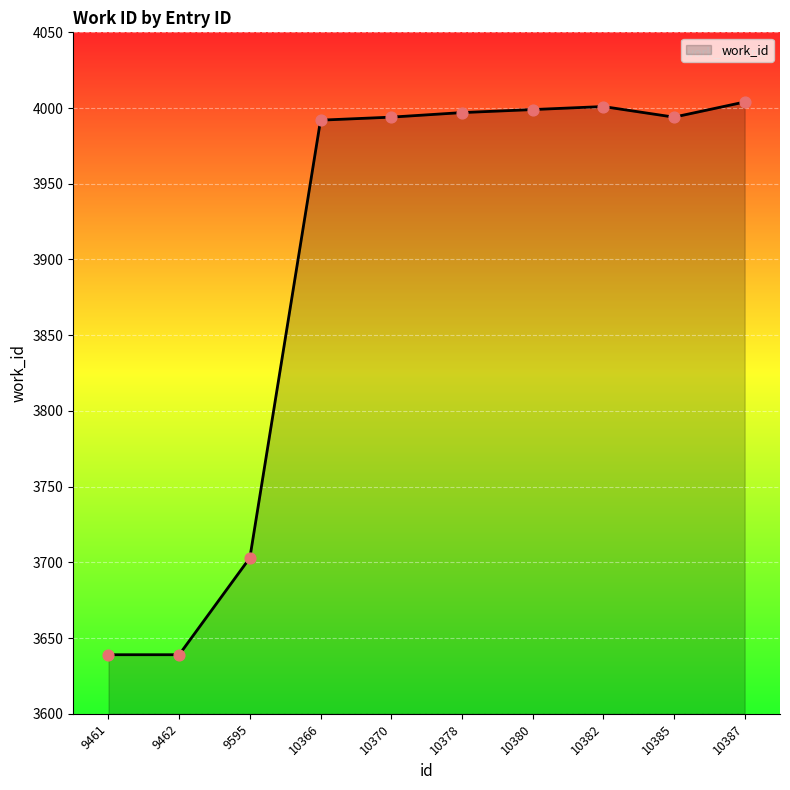

Approximately how many times larger is the value at 9462 compared to 10366?

0.9